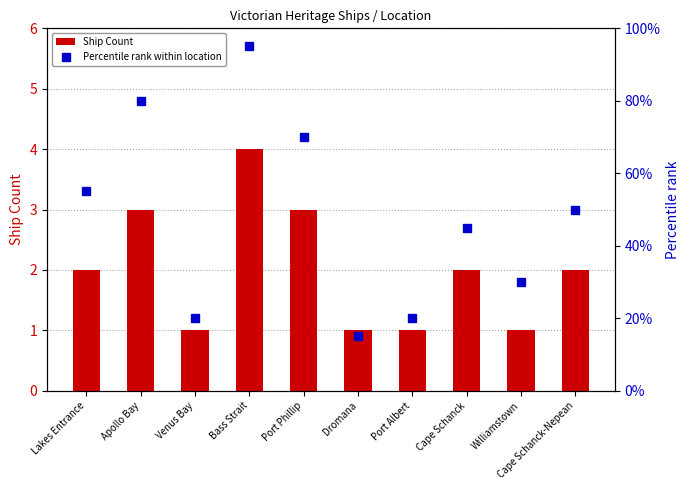

At which category is the sum across all series the highest?

Bass Strait